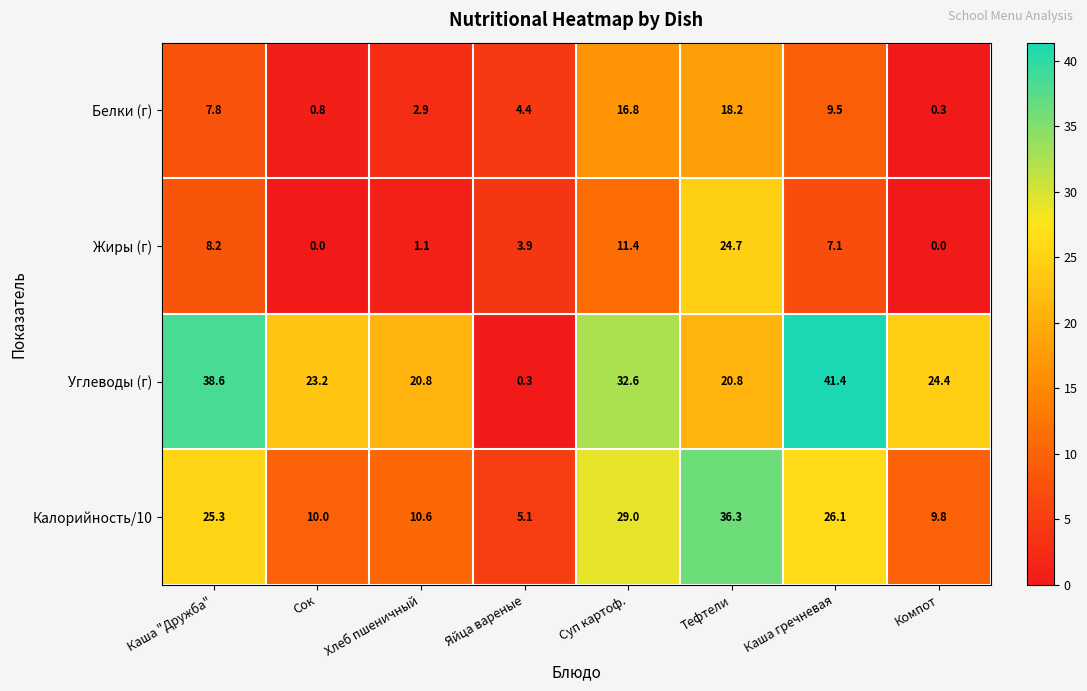

Where is Белки (г) nearest to the value 9?

Каша гречневая